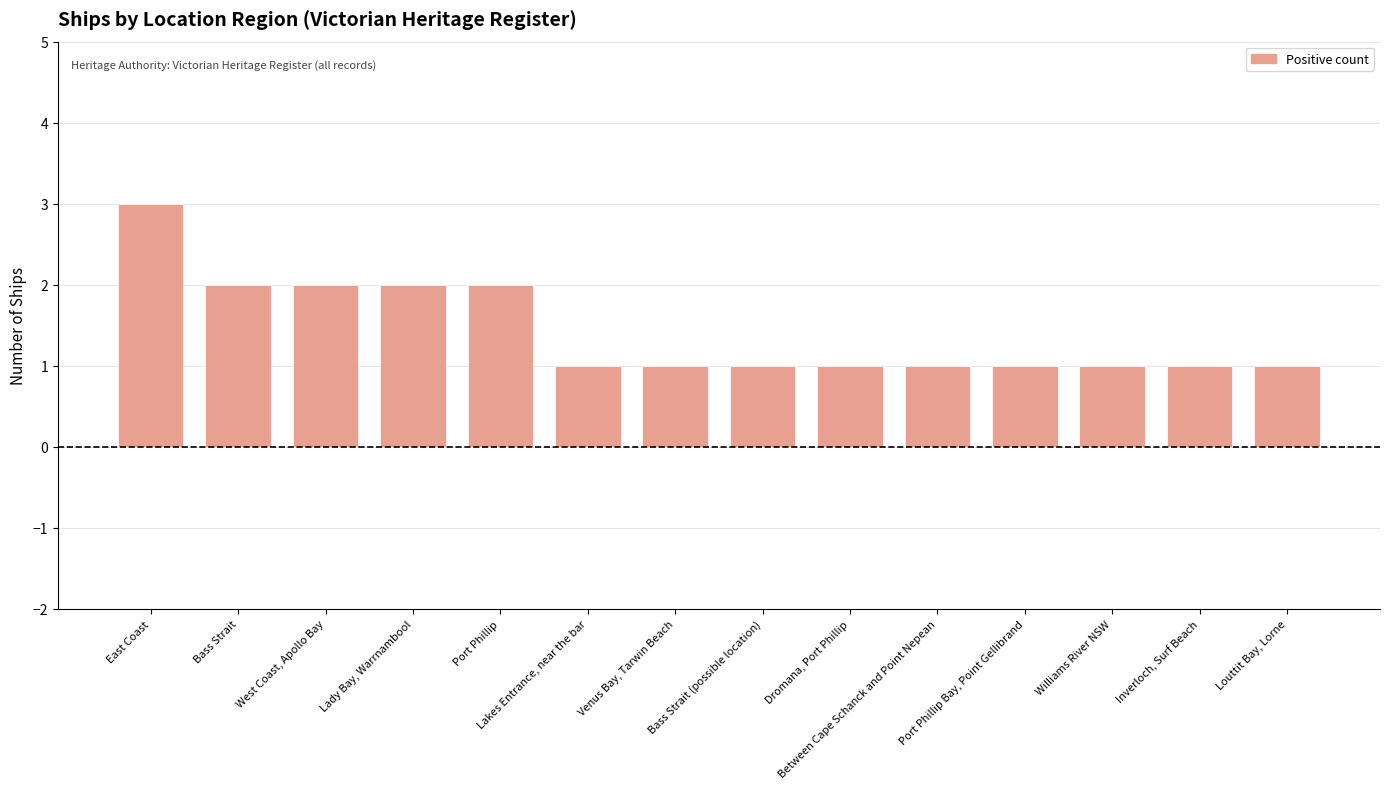

What position from the left is Williams River NSW?

12